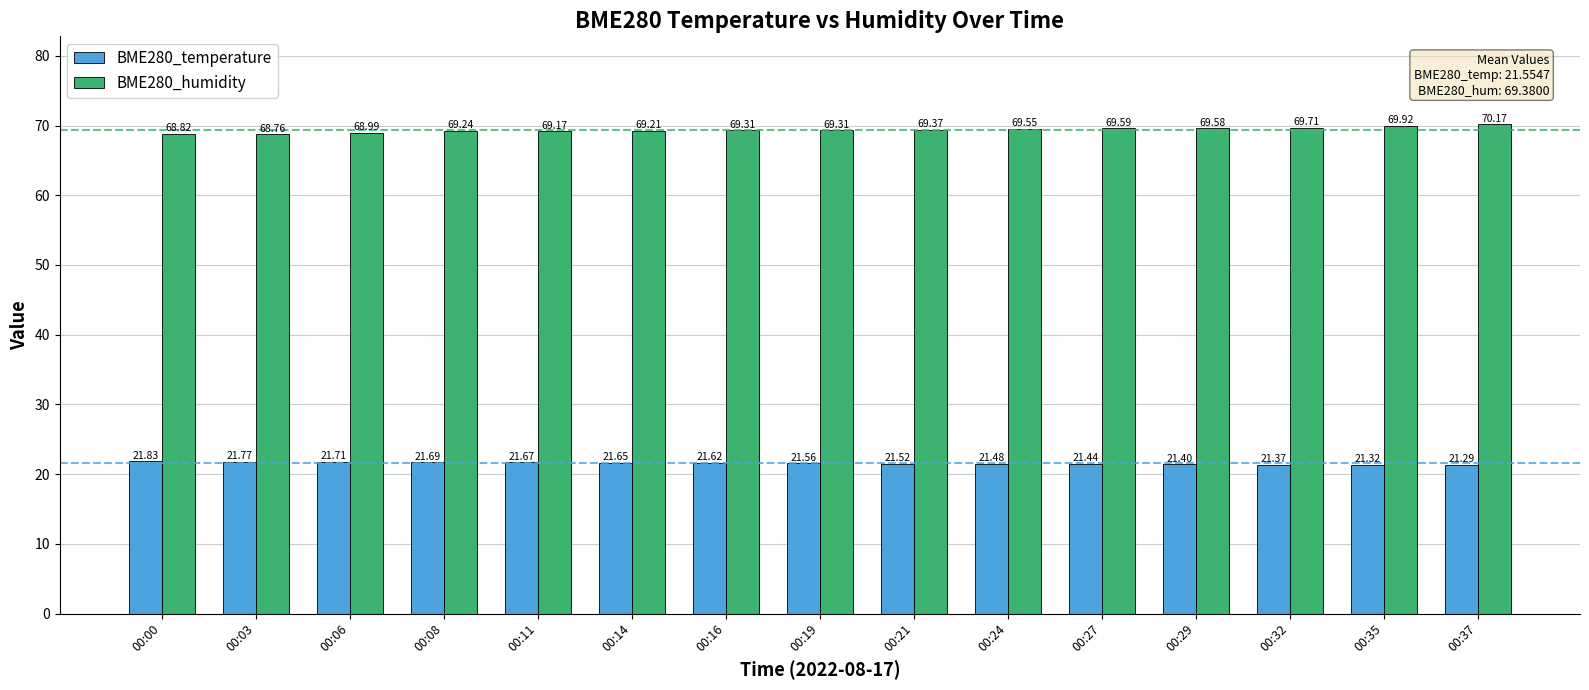

Count the number of categories in the chart.

15